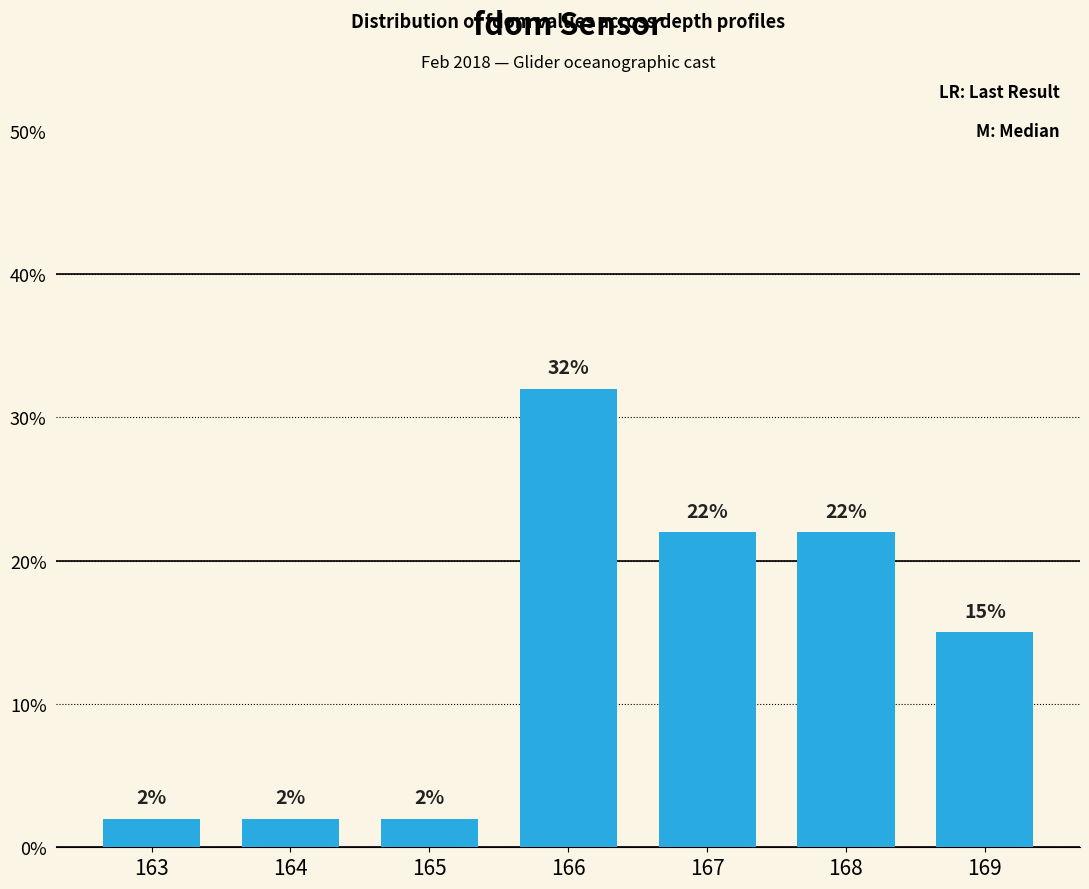

Reading left to right, transcribe all the data shown in this chart.

163=2	164=2	165=2	166=32	167=22	168=22	169=15